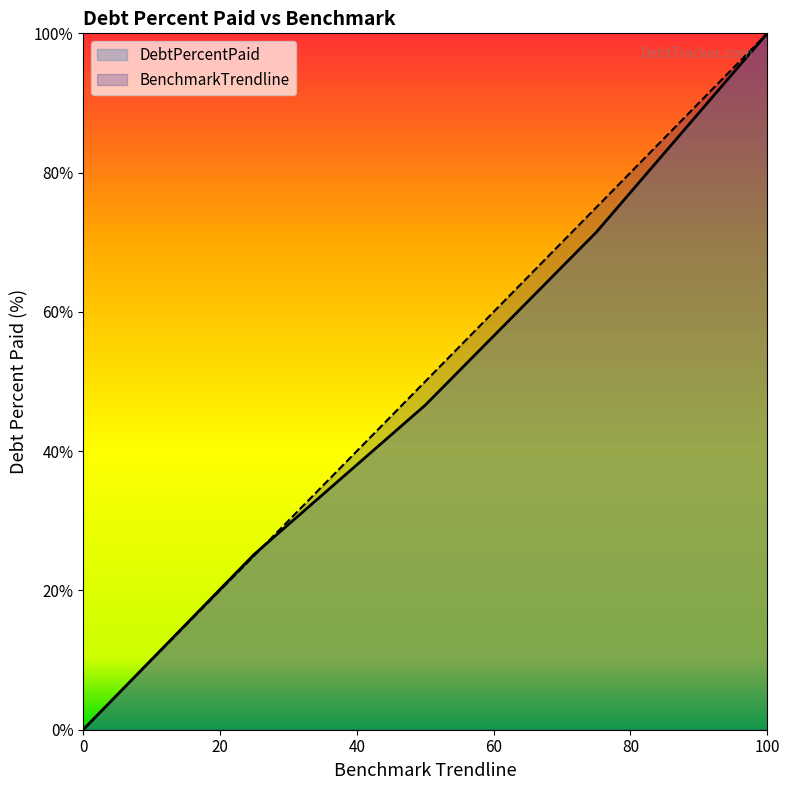

How many lines are shown in the chart?

2